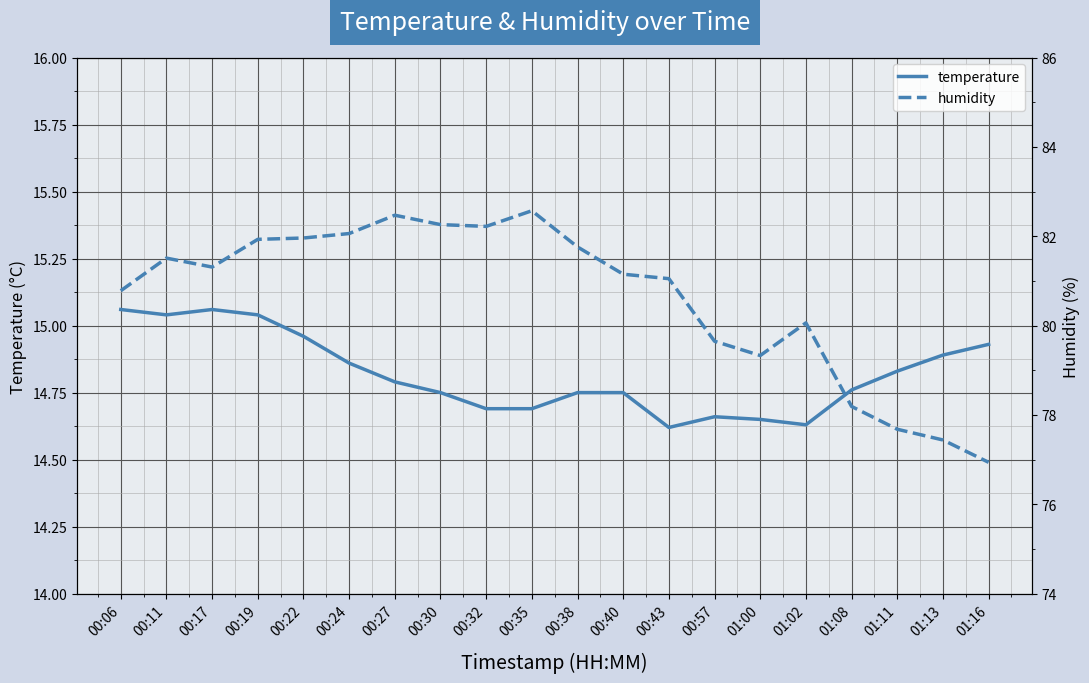

True or false: humidity and temperature cross at least once.

False